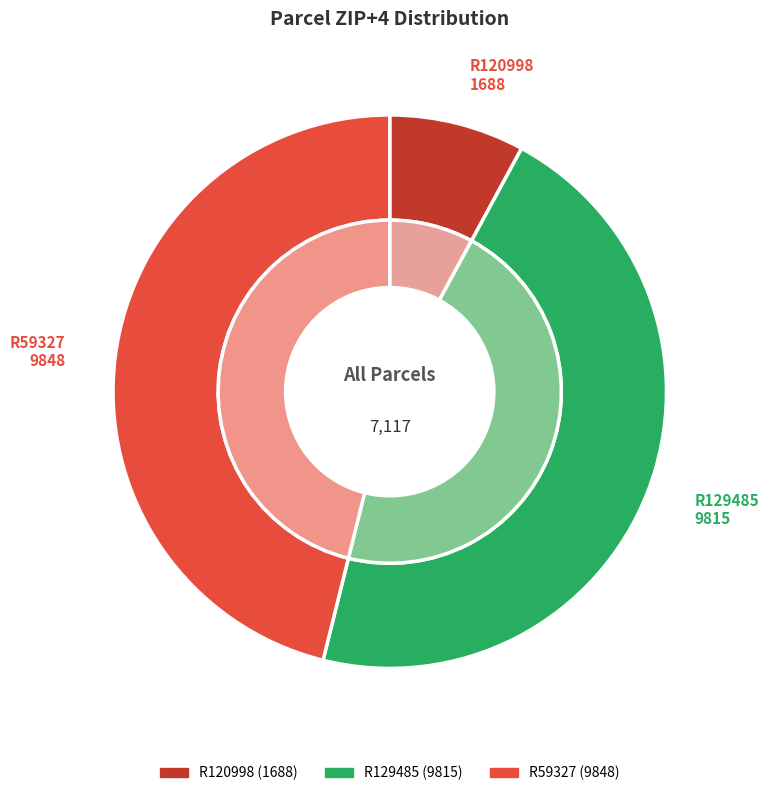

What is the ratio of the value at R129485 to the value at R120998?

5.8